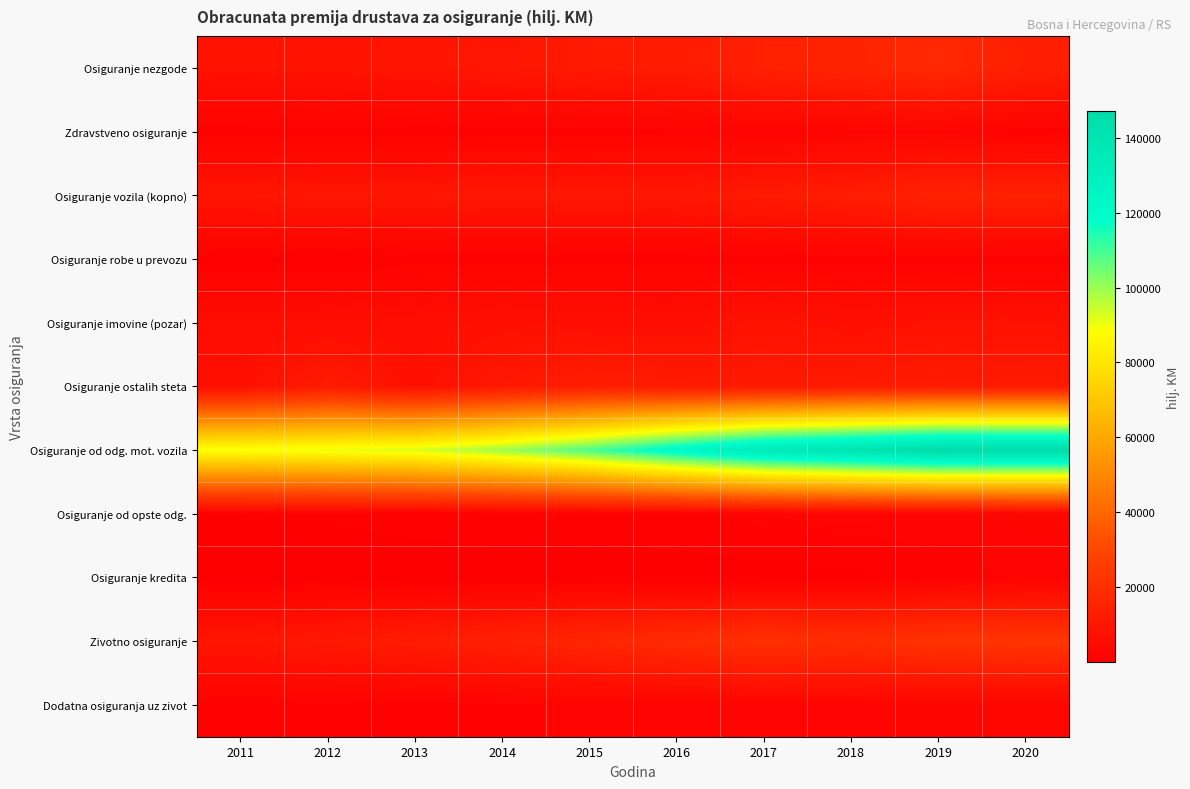

What is the total value across all series at 2019?

229636